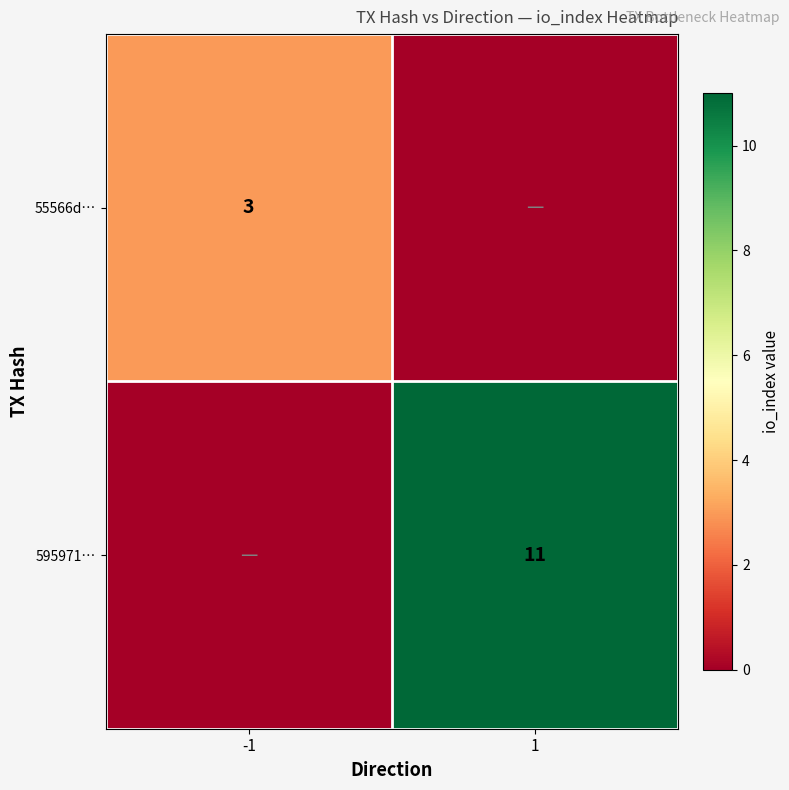

Is it true that 55566d… equals 1 at -1?

False